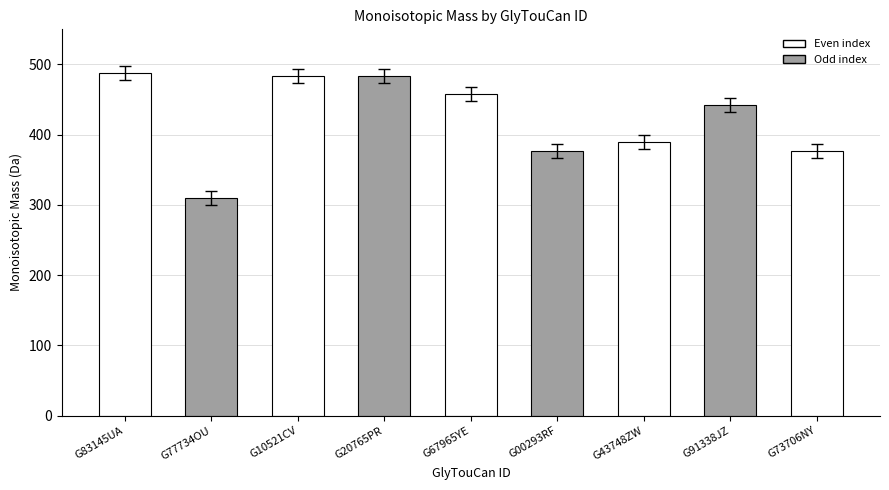

What is the difference between the maximum and minimum values?

178.0